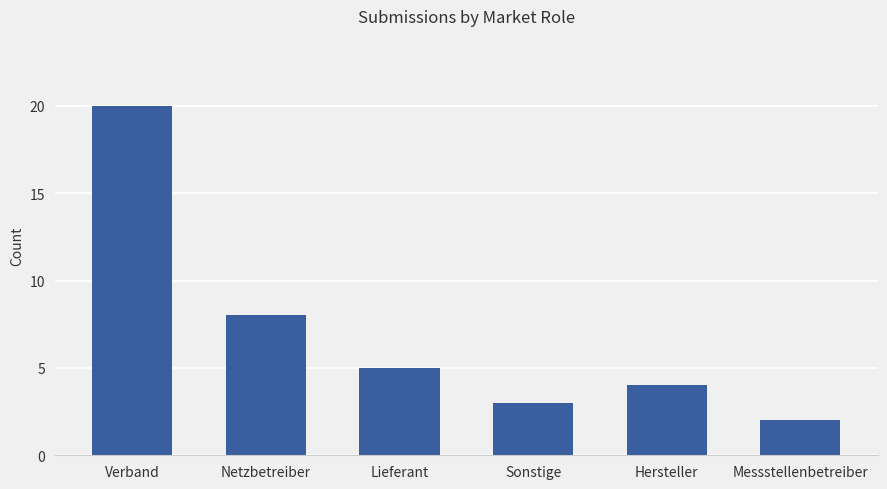

How many data points are above 5?

2